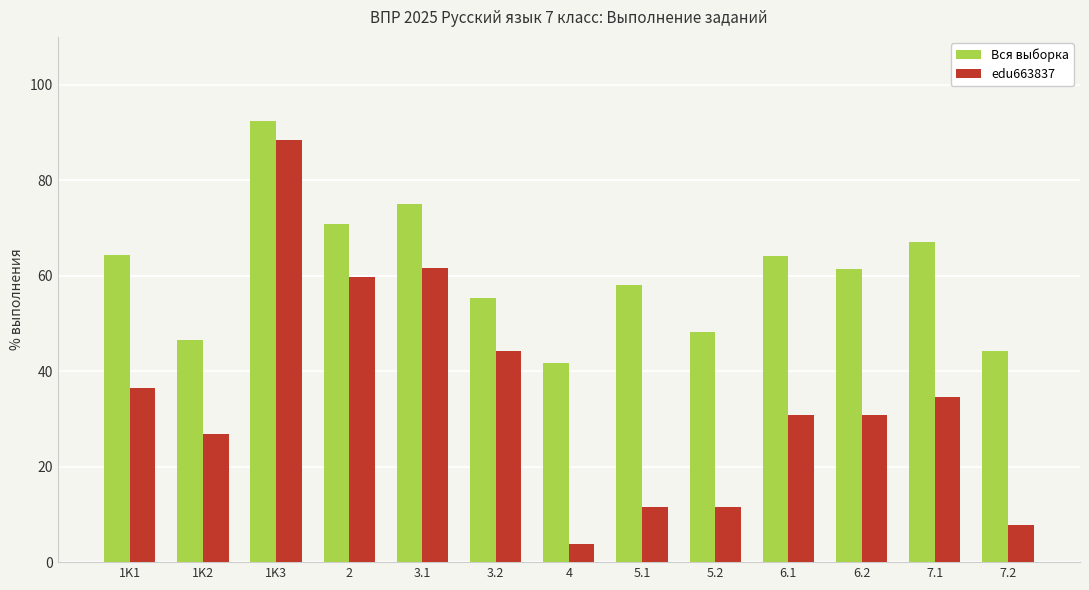

What position from the right is 1K1?

13